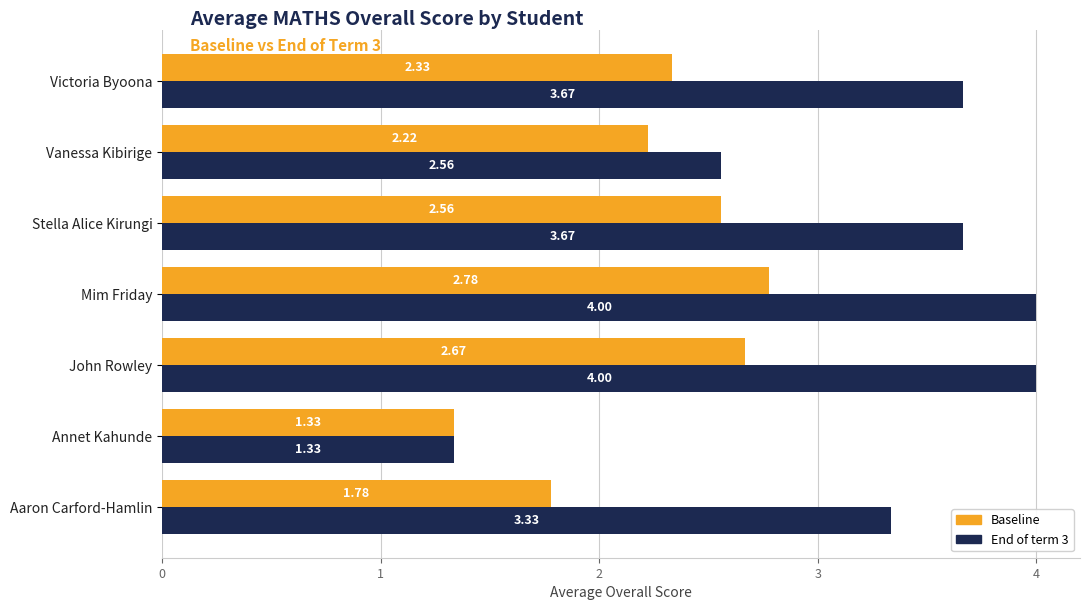

At which category is the sum across all series the highest?

Mim Friday